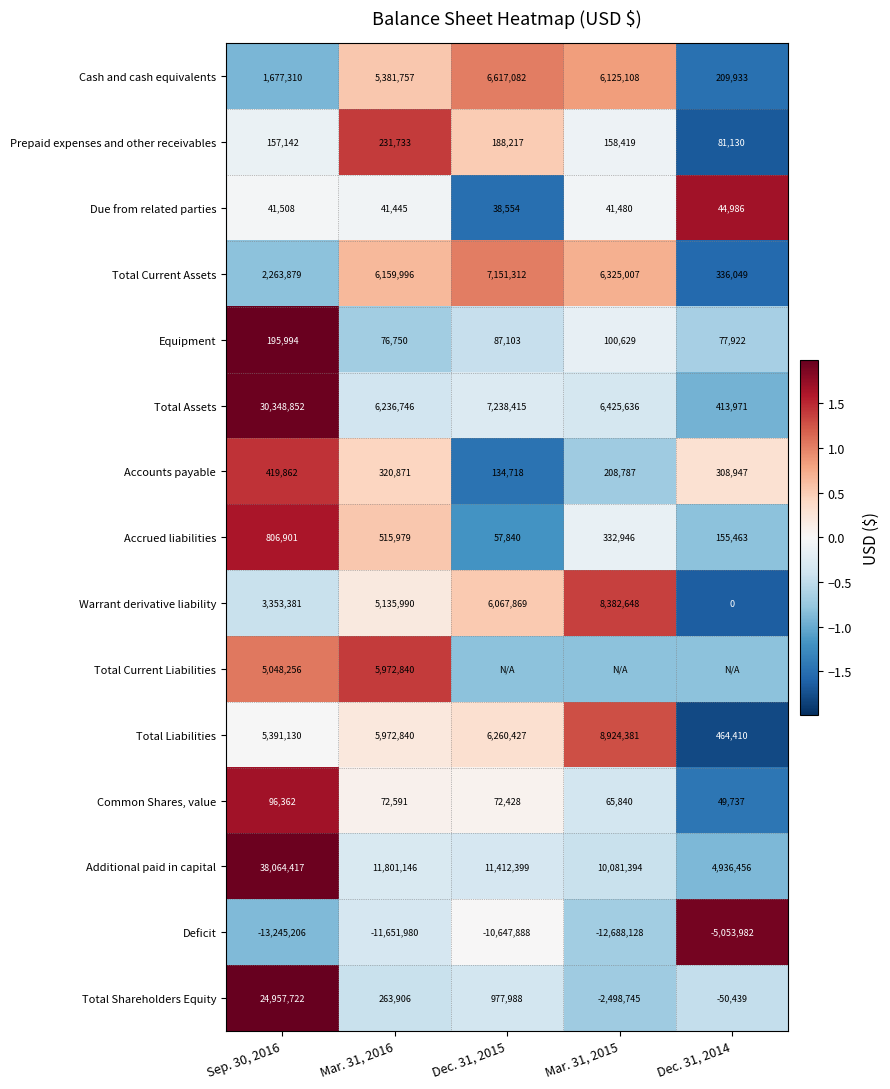

Is the value of Total Current Assets at Mar. 31, 2016 greater than the value of Common Shares, value at Dec. 31, 2014?

Yes